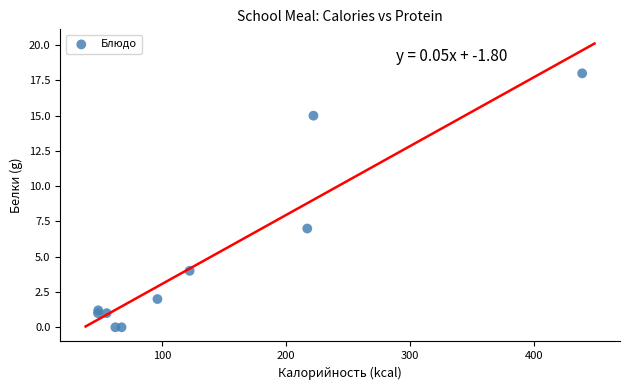

What Y value in the scatter plot is closest to 9?

7.0